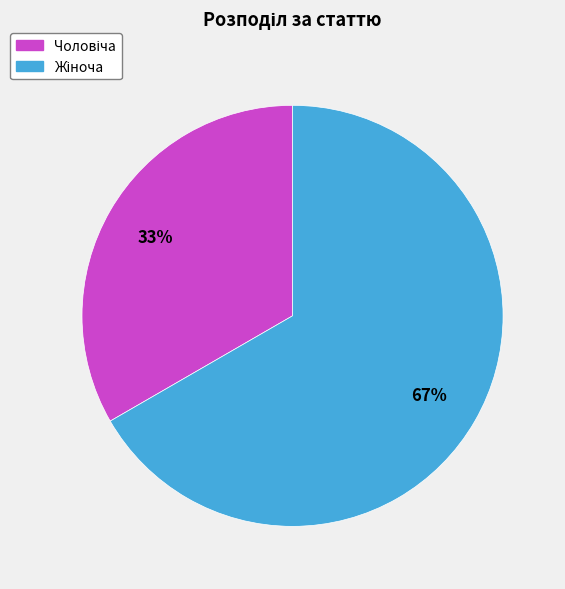

How many slices are in this pie chart?

2